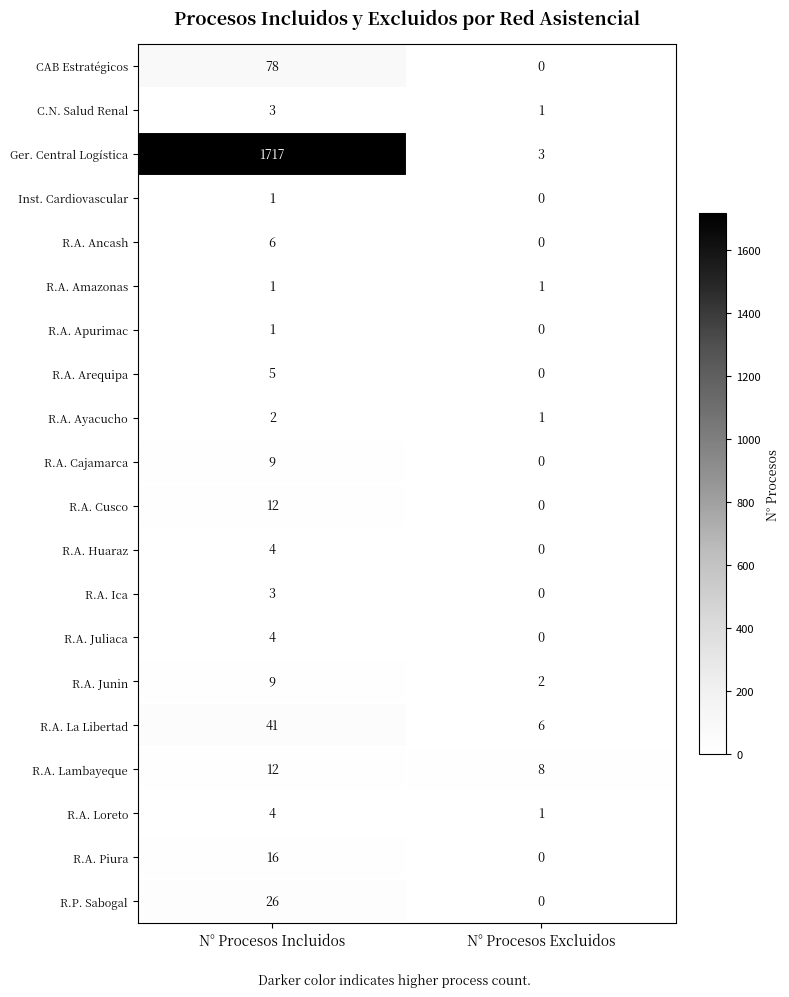

Which series has the largest range (max minus min)?

Ger. Central Logística